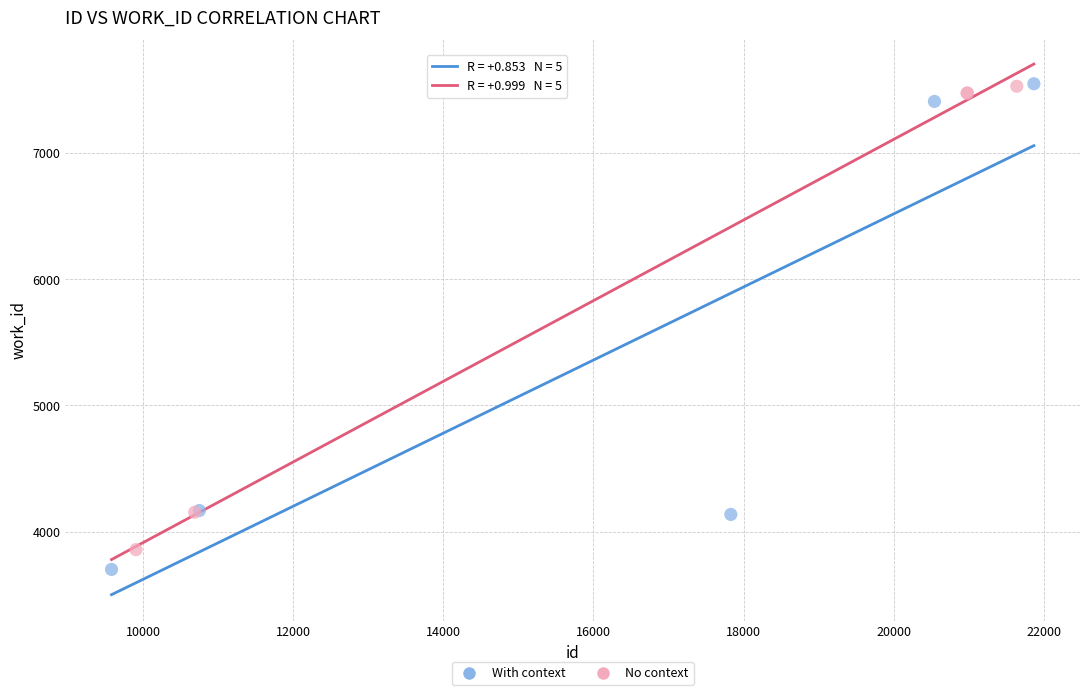

What are all the series names shown in the legend?

With context, No context